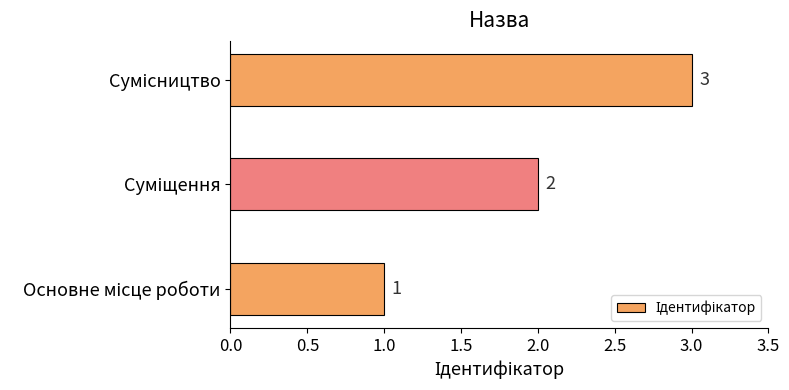

What is the maximum value shown in the chart?

3